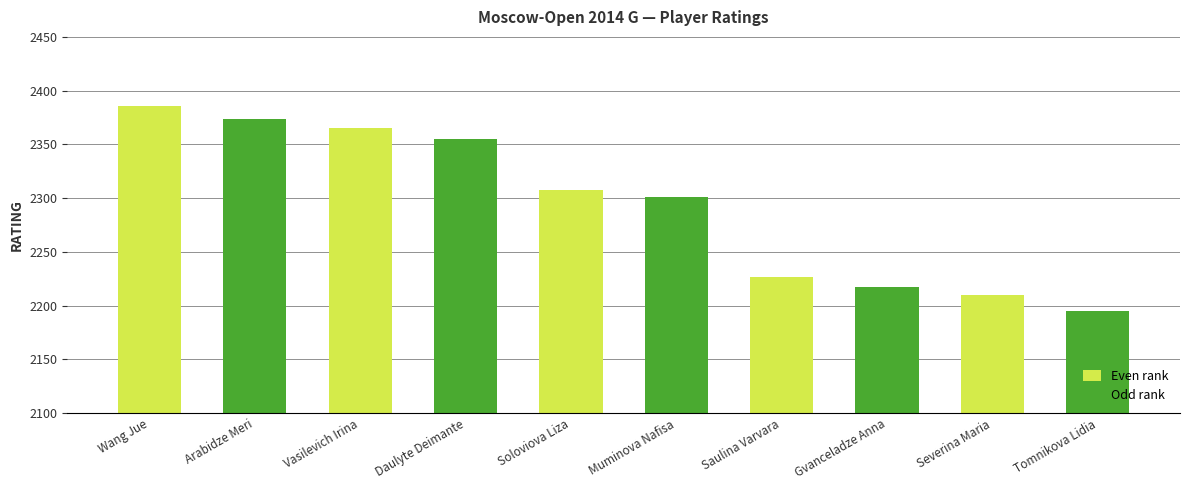

What is the label of the 5th bar from the right?

Muminova Nafisa